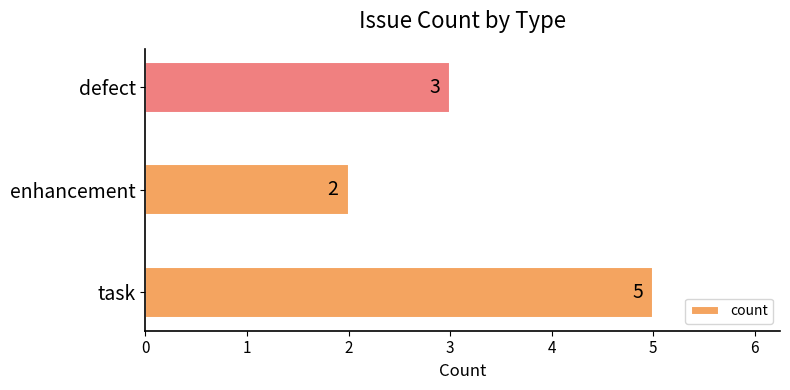

At which category does the chart reach its minimum across all series?

enhancement